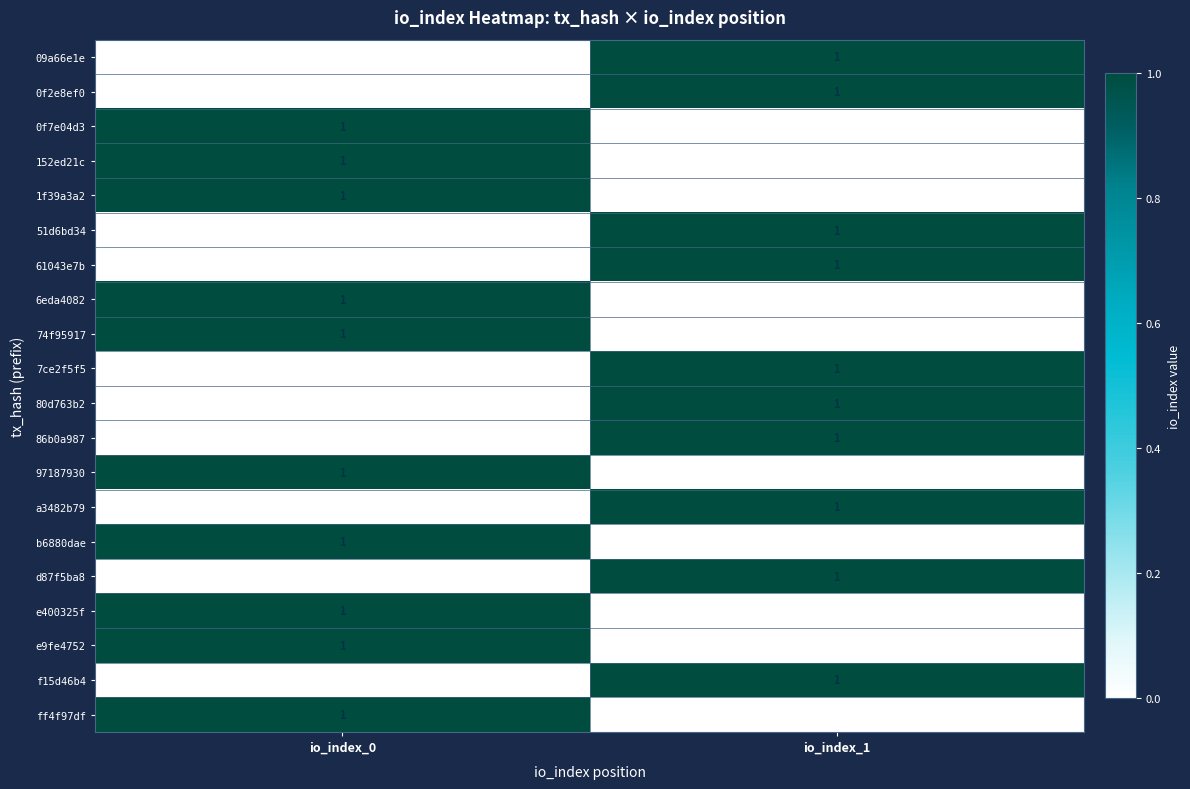

What is the total value across all series at io_index_0?

10